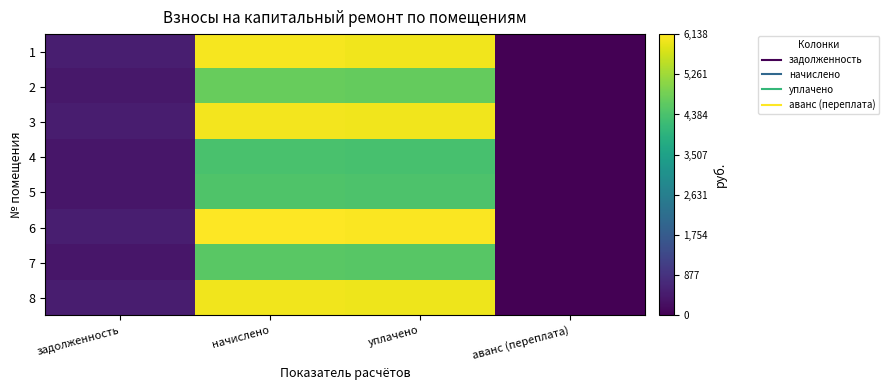

Reading left to right, transcribe all the data shown in this chart.

1: задолженность=503.9	начислено=6047.0	уплачено=6017.8	аванс (переплата)=0.0
2: задолженность=392.9	начислено=4714.7	уплачено=4691.9	аванс (переплата)=0.0
3: задолженность=502.0	начислено=6024.2	уплачено=5995.1	аванс (переплата)=0.0
4: задолженность=365.4	начислено=4384.4	уплачено=4363.3	аванс (переплата)=0.0
5: задолженность=371.1	начислено=4452.7	уплачено=4431.2	аванс (переплата)=0.0
6: задолженность=511.5	начислено=6138.1	уплачено=6108.5	аванс (переплата)=0.0
7: задолженность=380.6	начислено=4566.6	уплачено=4544.5	аванс (переплата)=0.0
8: задолженность=501.1	начислено=6012.8	уплачено=5983.8	аванс (переплата)=0.0